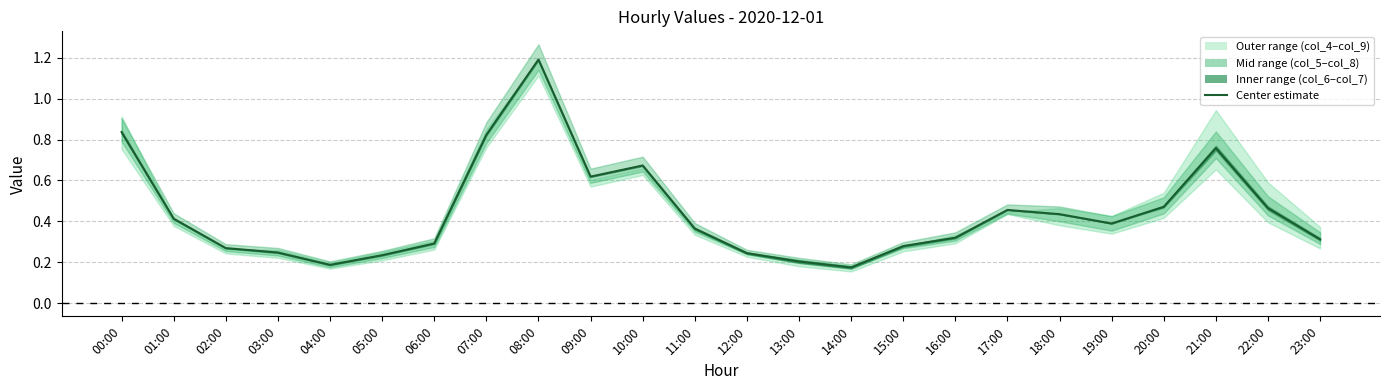

Does the chart display data point markers on the line(s)?

No